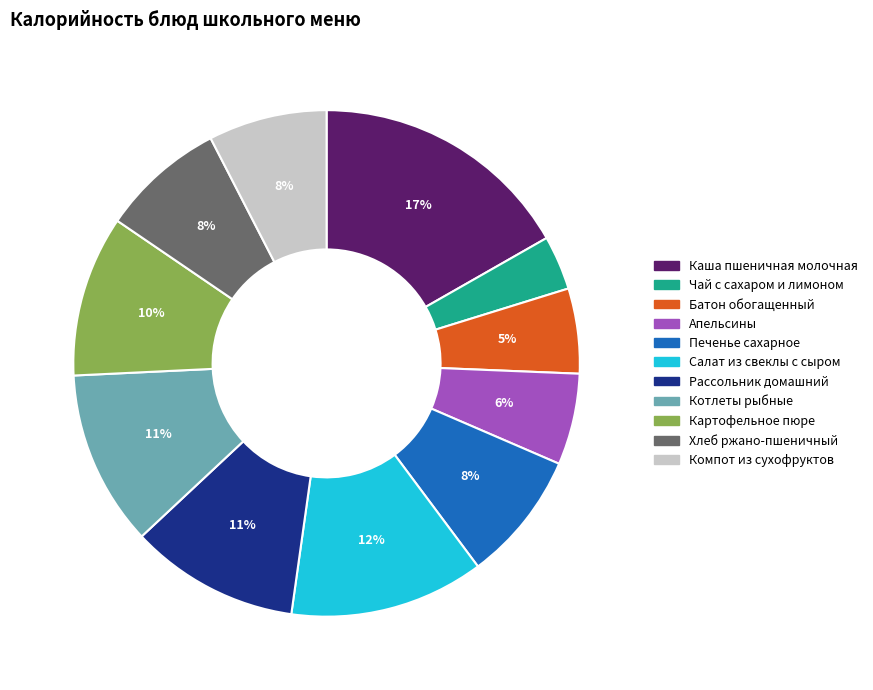

How many segments does this pie chart have?

11